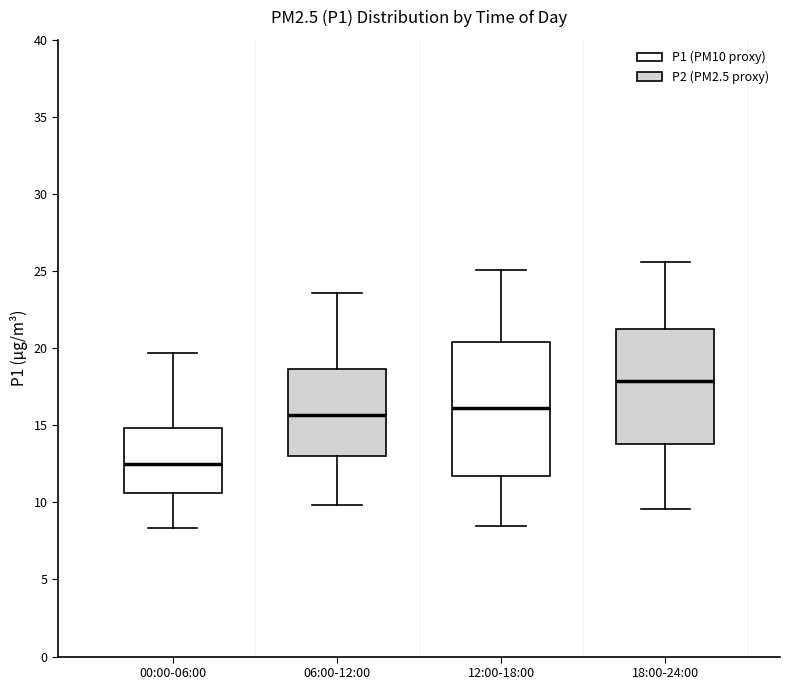

Reading left to right, transcribe this box plot: for each box, give where its median line is, the range the box spans, and where its two whiskers end, as read against the y-axis. The values are not printed on the chart, so give them approximately, as read against the axis.

00:00-06:00: median 12.5, box 10.5 to 15.0, whiskers 8.5 to 19.5
06:00-12:00: median 15.5, box 13.0 to 18.5, whiskers 10.0 to 23.5
12:00-18:00: median 16.0, box 11.5 to 20.5, whiskers 8.5 to 25.0
18:00-24:00: median 18.0, box 14.0 to 21.5, whiskers 9.5 to 25.5